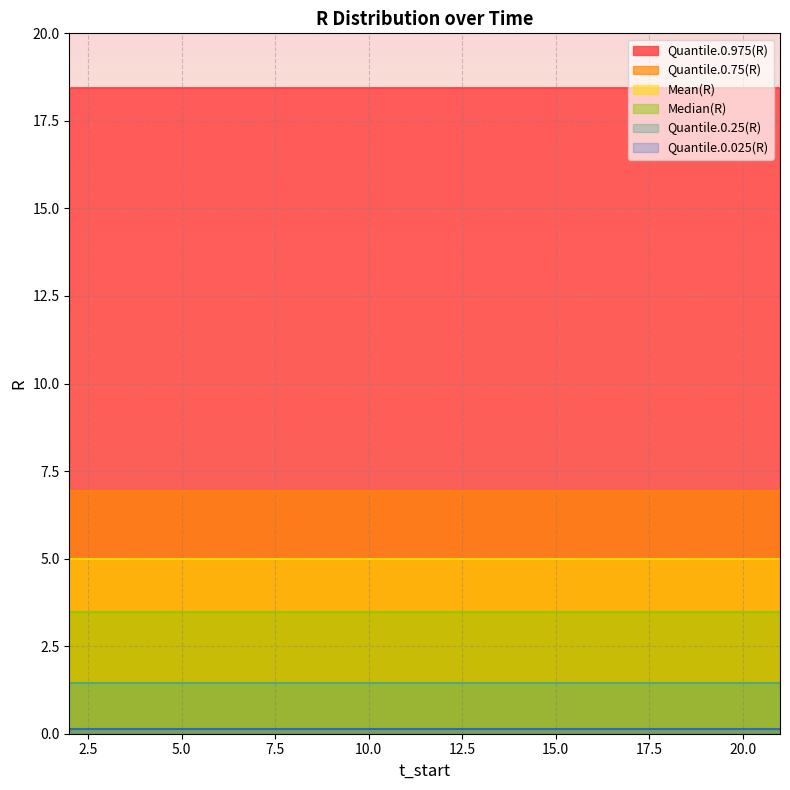

What is the difference between the highest and lowest values at 20?

18.3